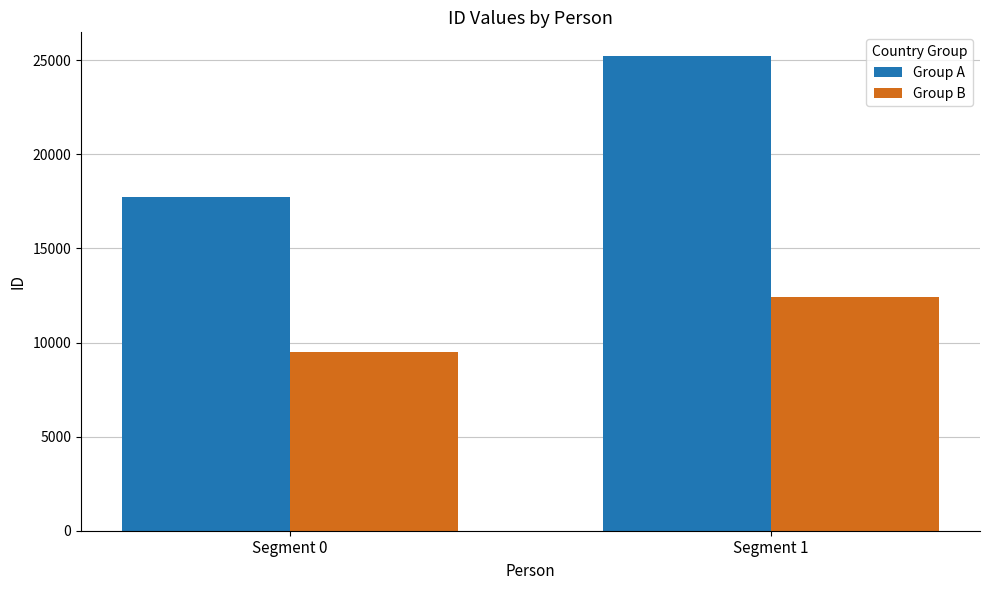

Reading left to right, list all the values displayed in this chart.

Group A: Segment 0=17745.7	Segment 1=25221.7
Group B: Segment 0=9521.7	Segment 1=12445.7